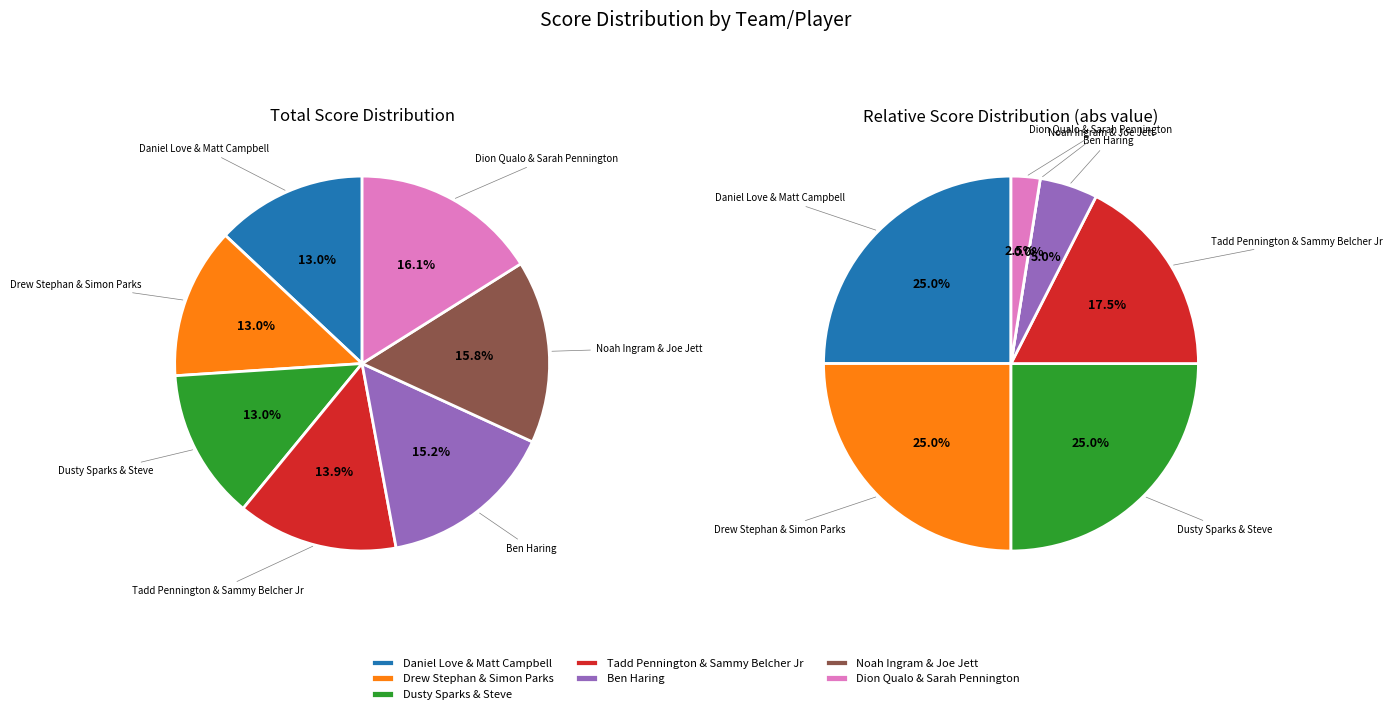

To the nearest percent, what portion does Dusty Sparks & Steve represent?

13%